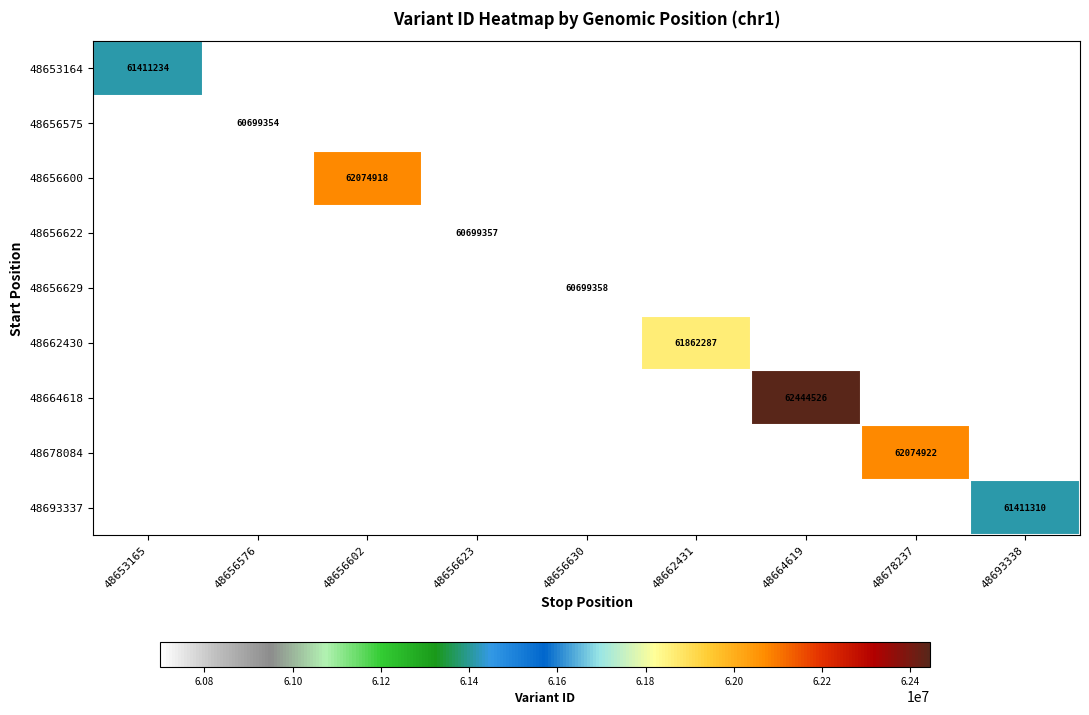

Count the number of categories in the chart.

9